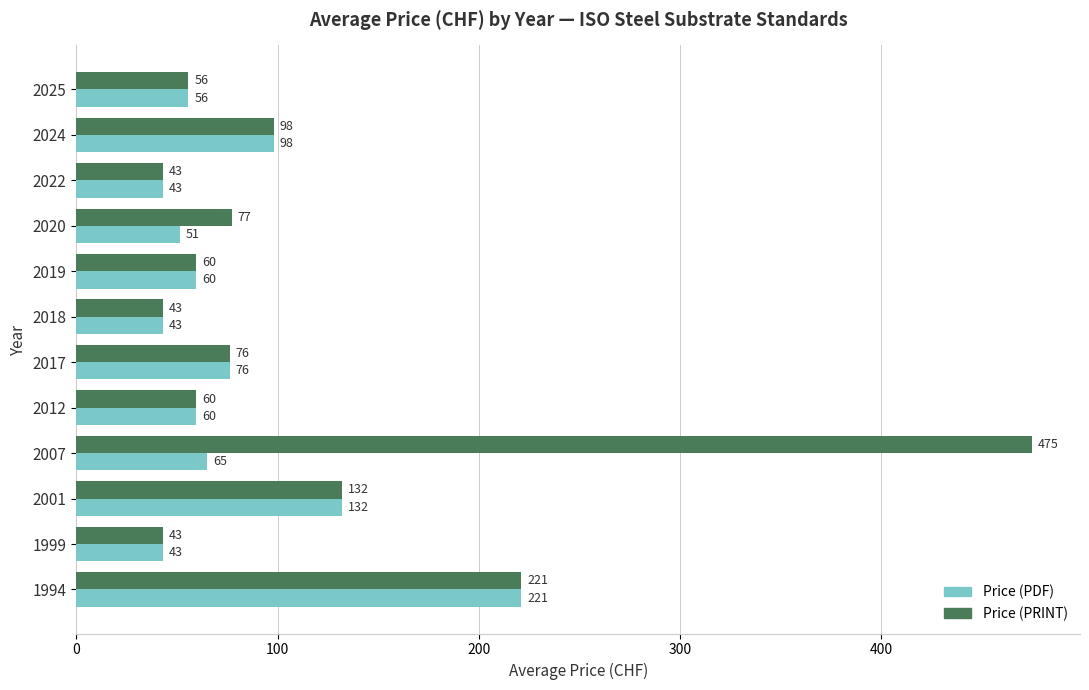

Which category has the highest value in the Price (PDF) series?

1994